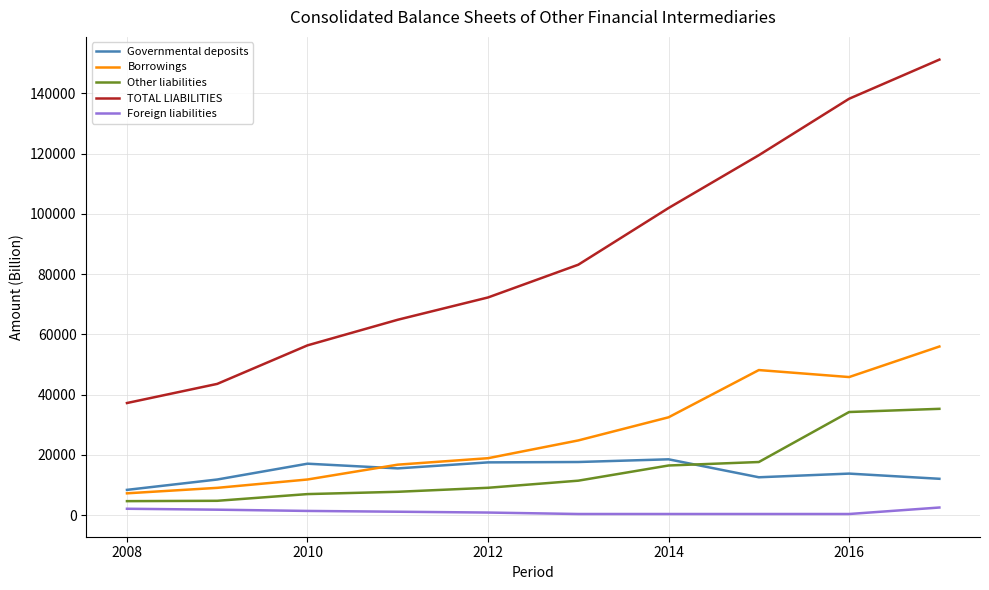

Which series has the largest range (max minus min)?

TOTAL LIABILITIES